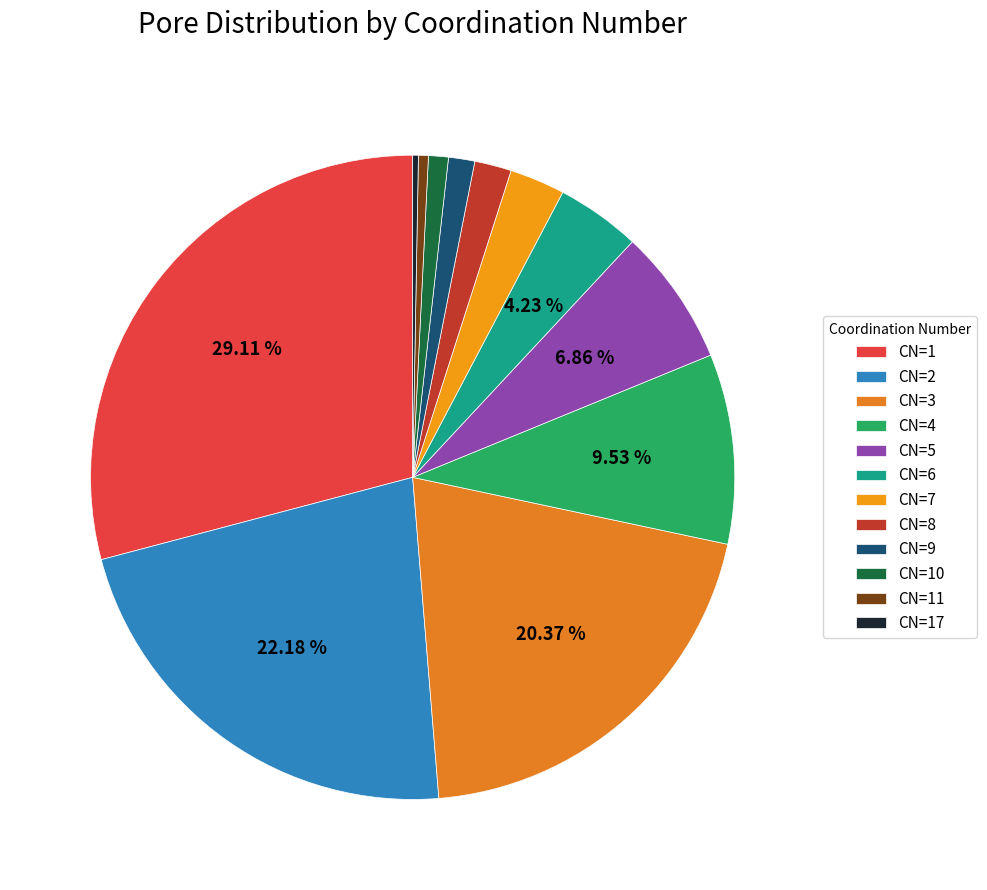

Which category has the smallest portion of the pie?

17